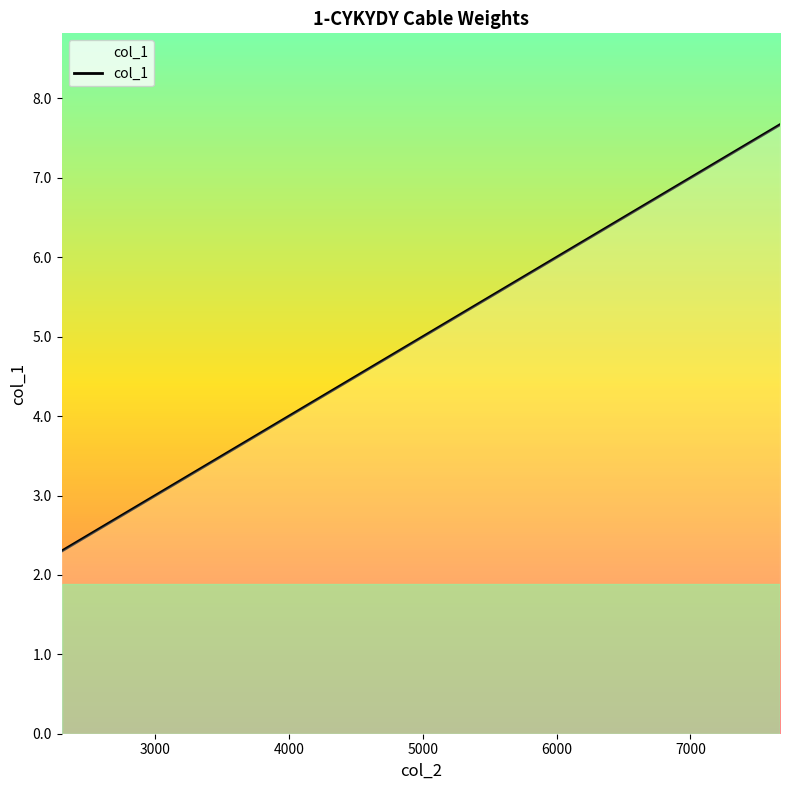

Count the number of categories in the chart.

24